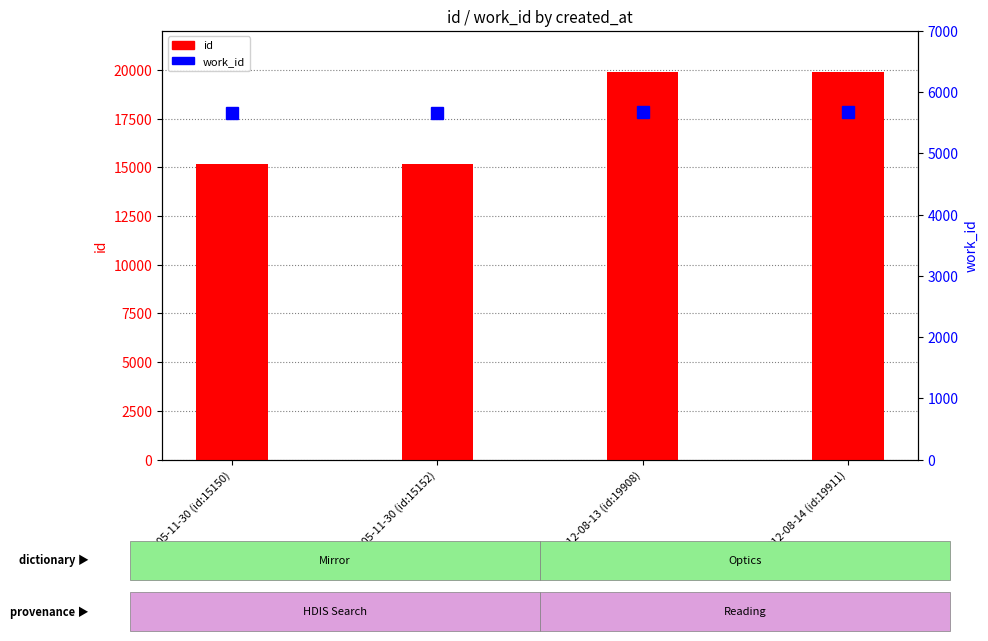

At which label does id reach its minimum?

2005-11-30 (id:15150)